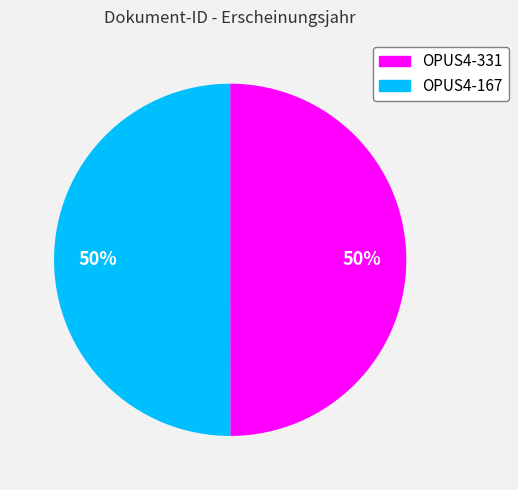

To the nearest percent, what is the combined percentage of OPUS4-167 and OPUS4-331?

100%